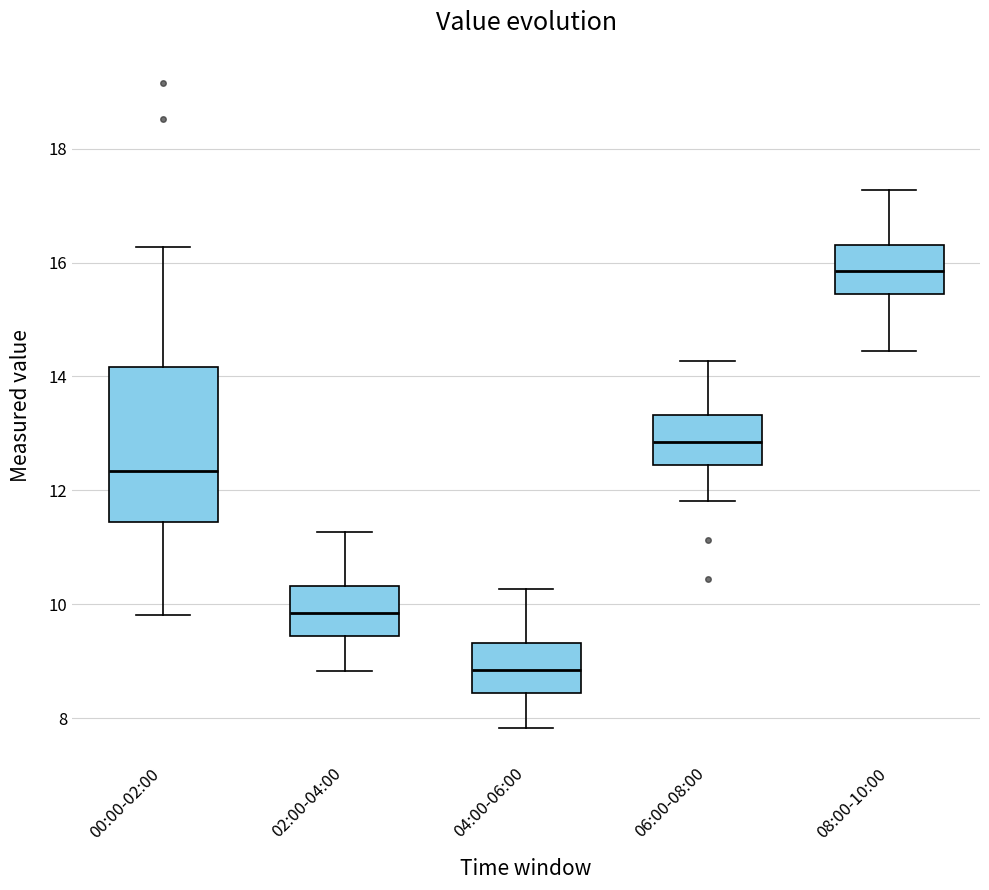

Which box's median line is the lowest?

04:00-06:00